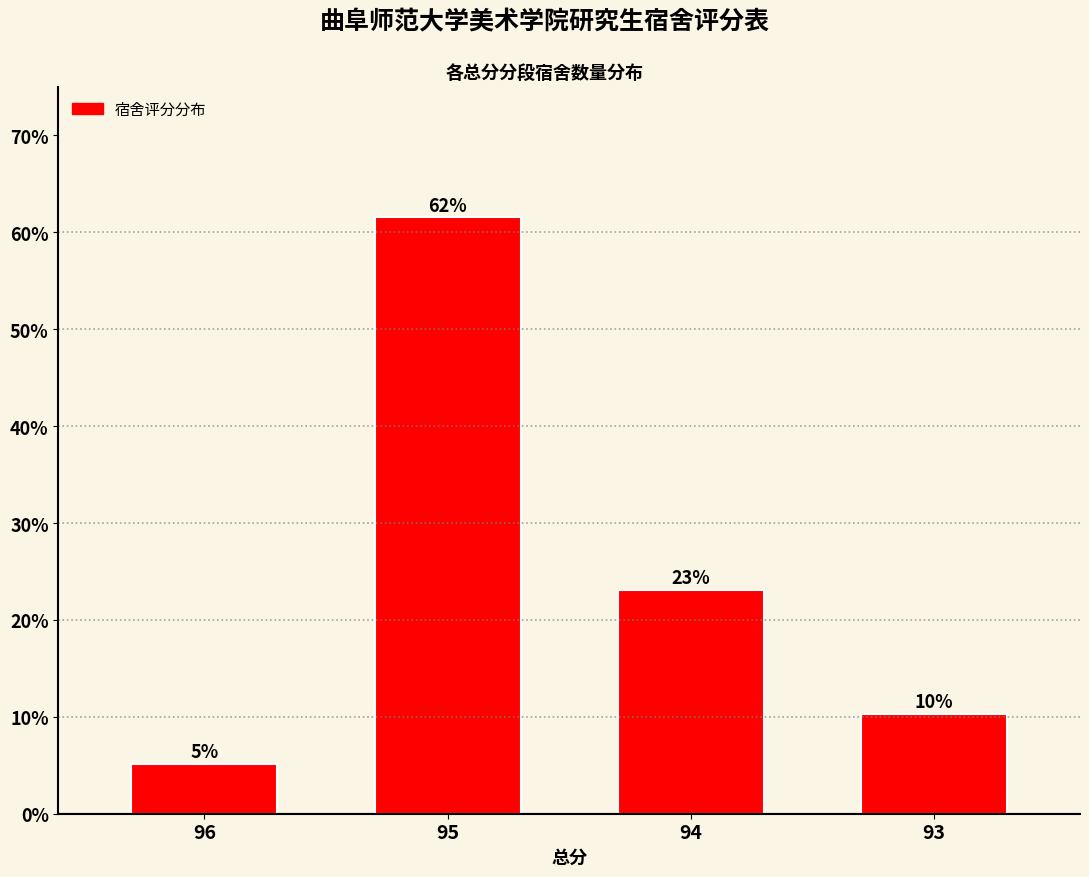

What is the smallest value displayed?

5.1